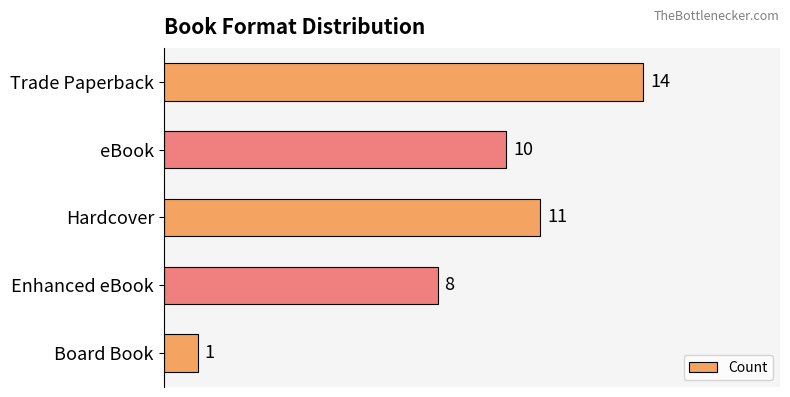

Rank the categories by value from highest to lowest.

Trade Paperback, Hardcover, eBook, Enhanced eBook, Board Book